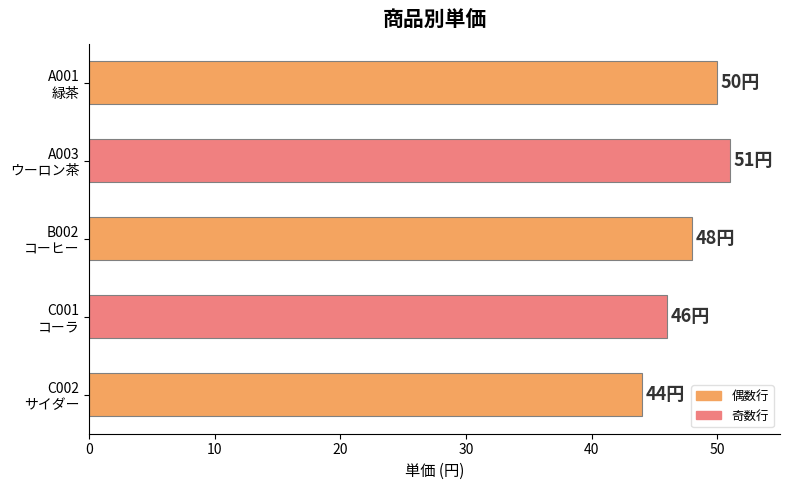

What is the difference between the maximum and second lowest values?

5